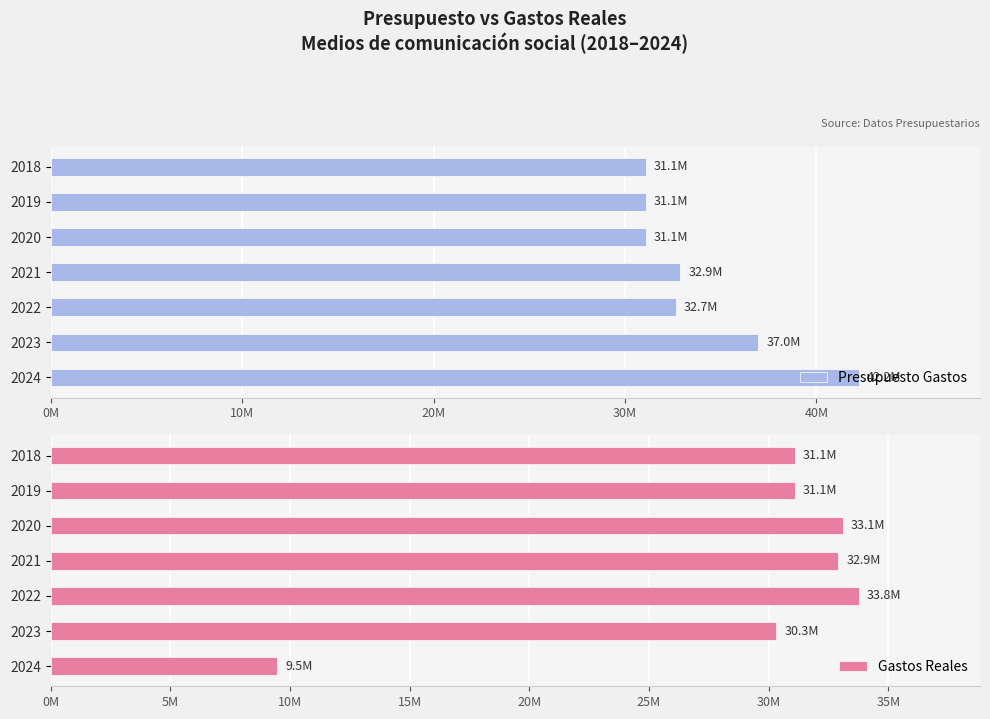

What is the sum of all Gastos Reales values?

201749188.2